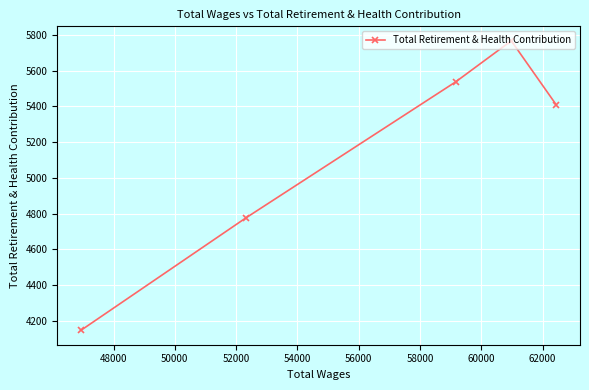

What is the difference between the maximum and minimum values?

1619